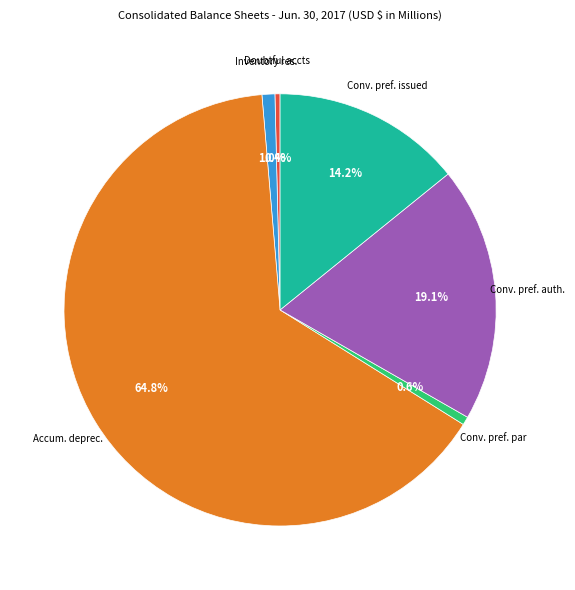

Approximately how many times larger is the value at Conv. pref. par compared to Doubtful accts?

1.6